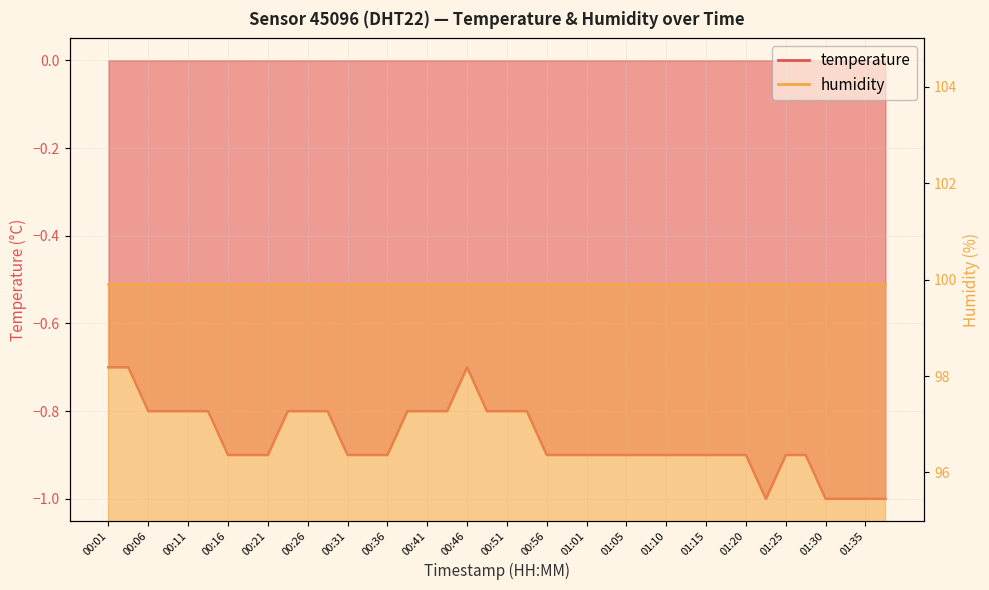

Rank the categories by value from highest to lowest.

00:01, 00:04, 00:46, 00:06, 00:08, 00:11, 00:14, 00:24, 00:26, 00:29, 00:39, 00:41, 00:44, 00:48, 00:51, 00:53, 00:16, 00:19, 00:21, 00:31, 00:34, 00:36, 00:56, 00:58, 01:01, 01:03, 01:05, 01:08, 01:10, 01:13, 01:15, 01:18, 01:20, 01:25, 01:27, 01:23, 01:30, 01:32, 01:35, 01:37